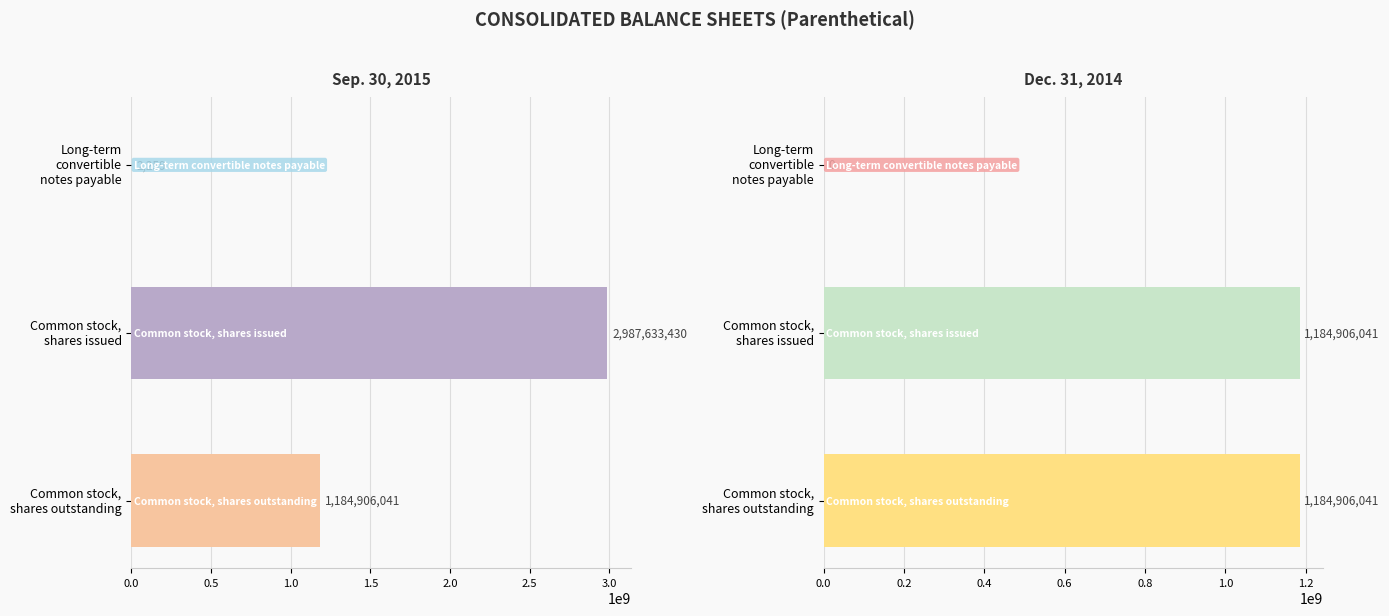

Which series has the largest total across all categories?

Sep. 30, 2015